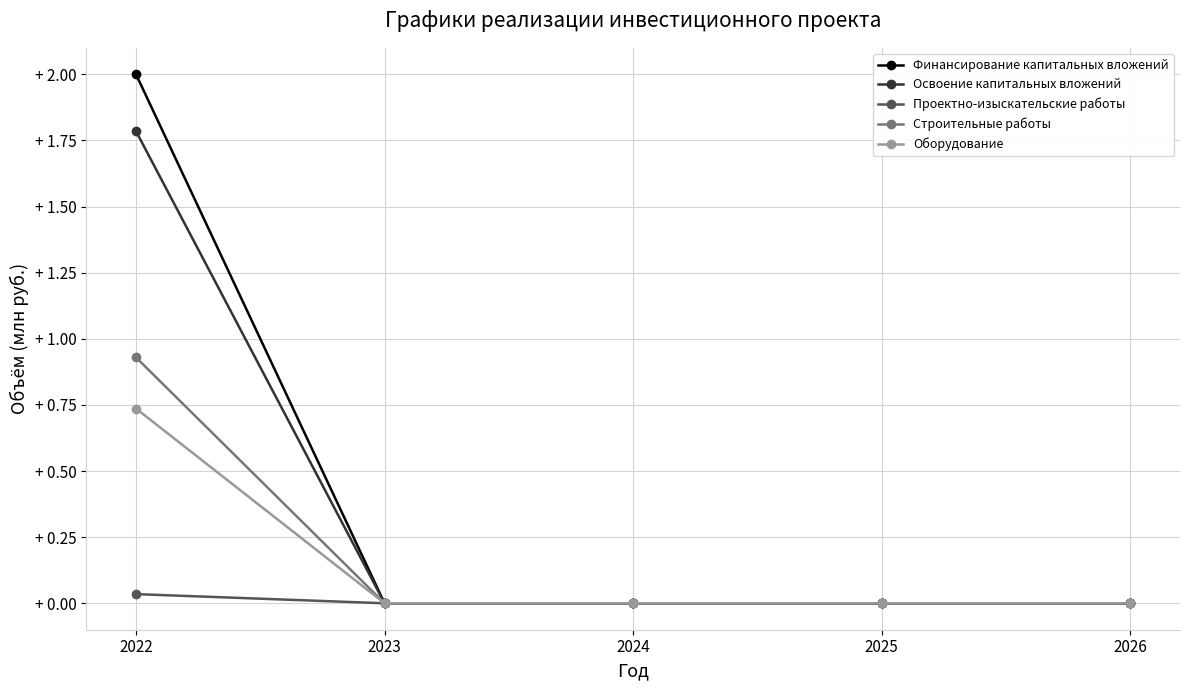

Which series has the largest total across all categories?

Финансирование капитальных вложений